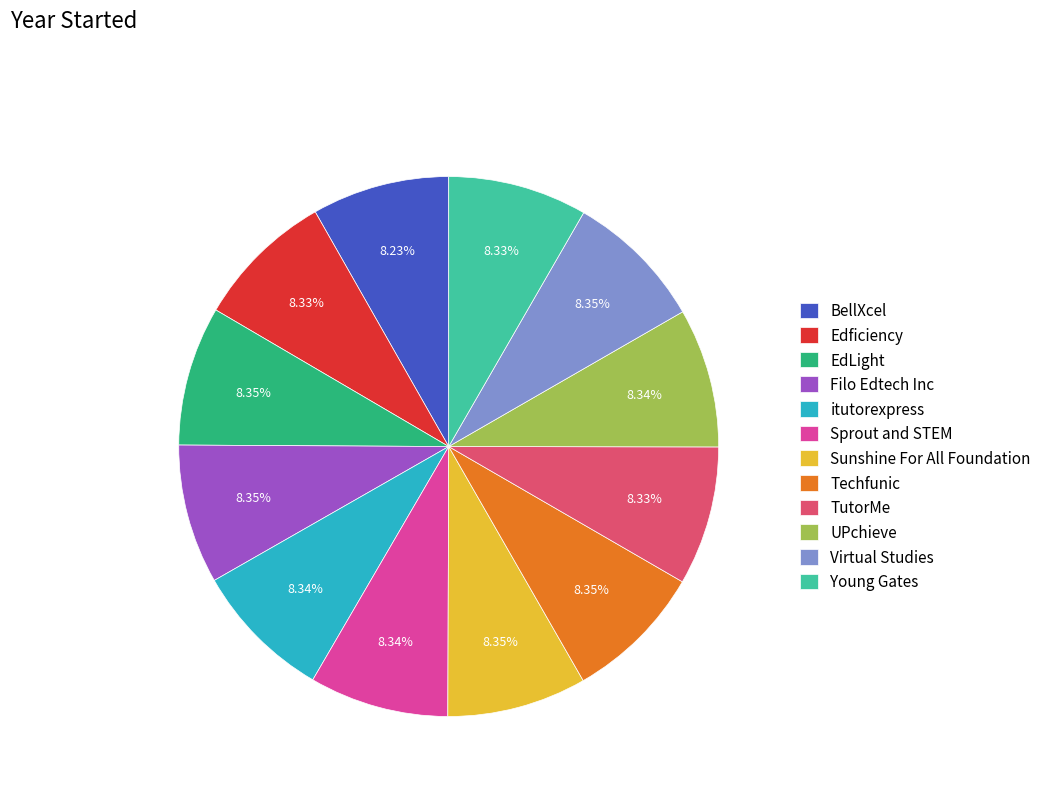

Is there any slice that represents more than half of the pie?

No